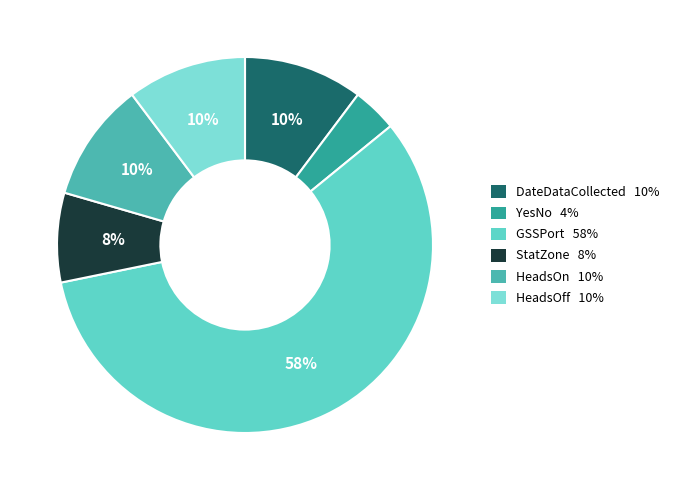

To the nearest percent, what is the difference between the YesNo and StatZone slice percentages?

4%